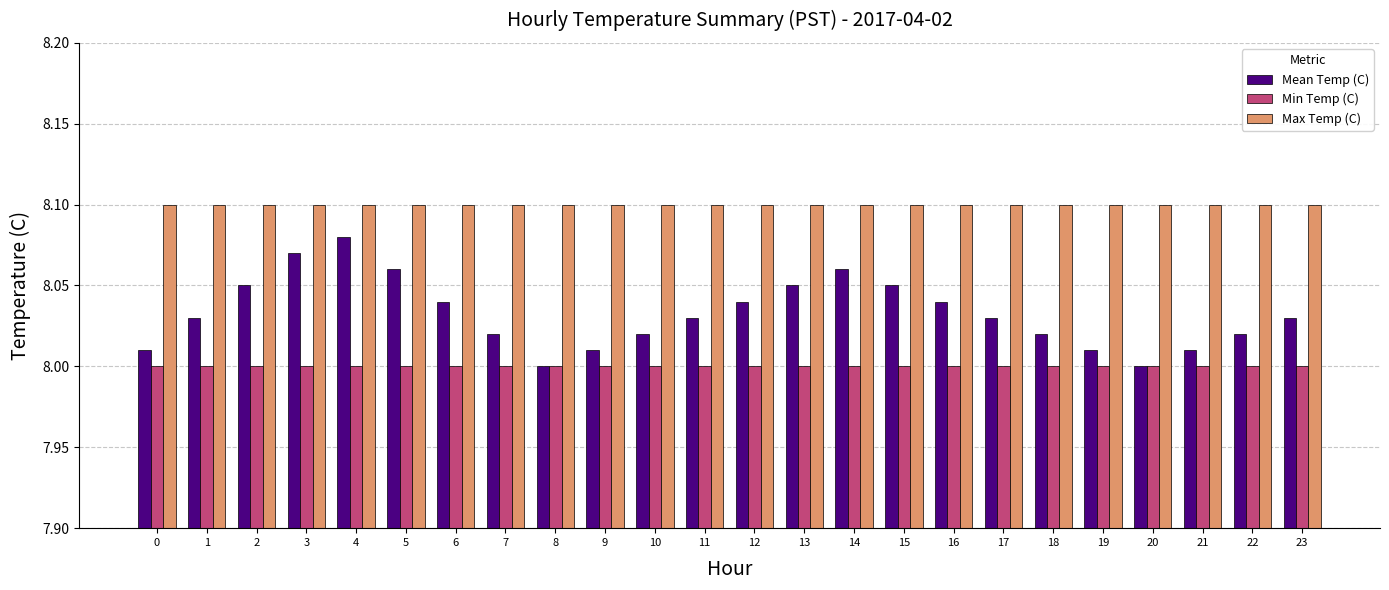

Rank the series by their maximum value, from highest to lowest.

Max Temp (C), Mean Temp (C), Min Temp (C)